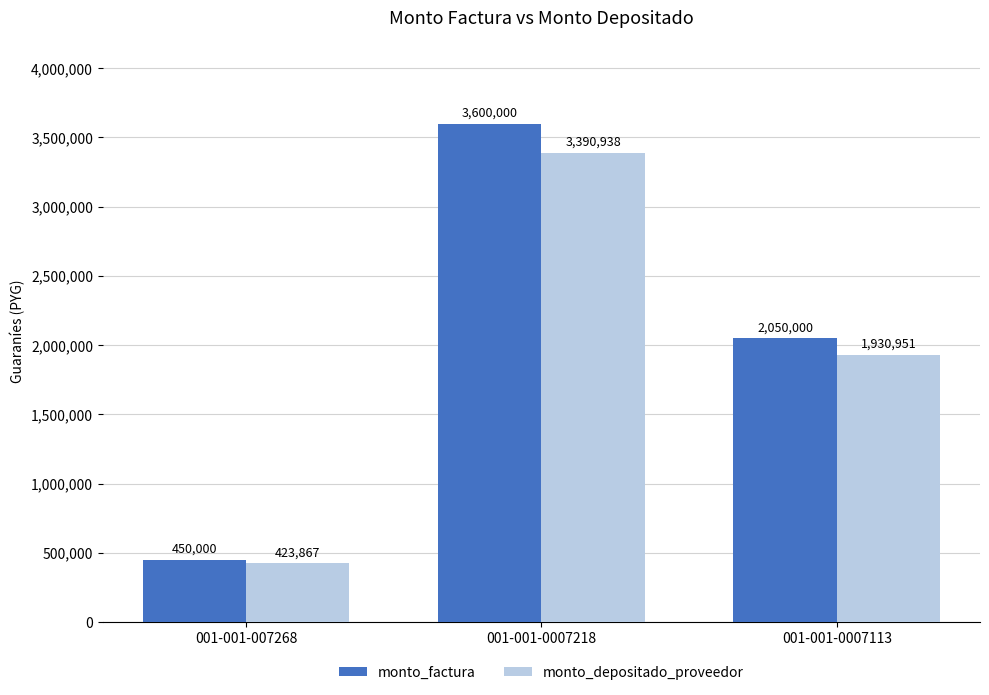

What is the average value of the monto_depositado_proveedor series?

1915252